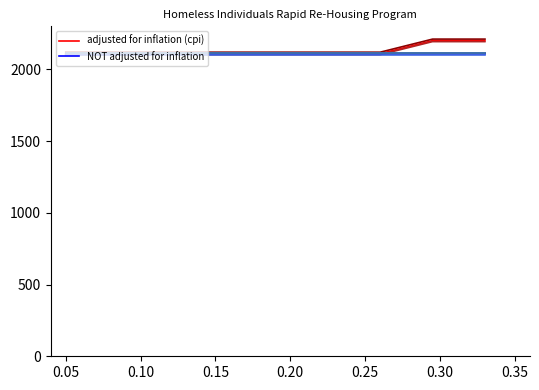

Is it true that NOT adjusted for inflation equals 3195.5 at 0.15?

False